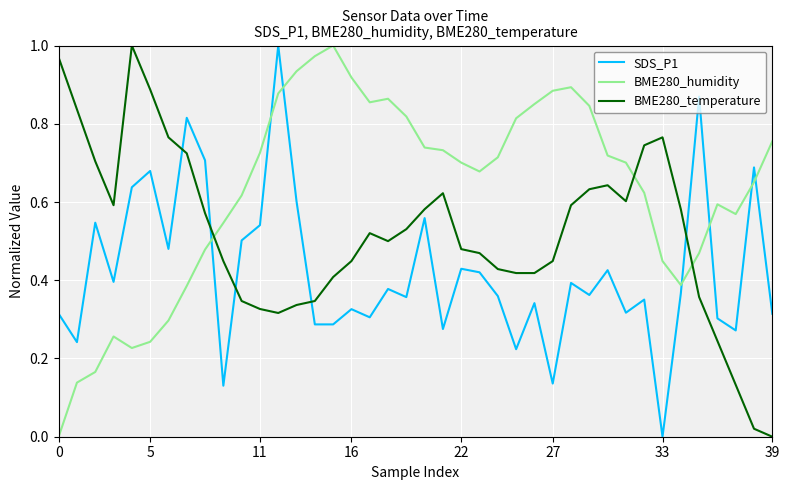

Rank the series by their average value, from lowest to highest.

SDS_P1, BME280_temperature, BME280_humidity